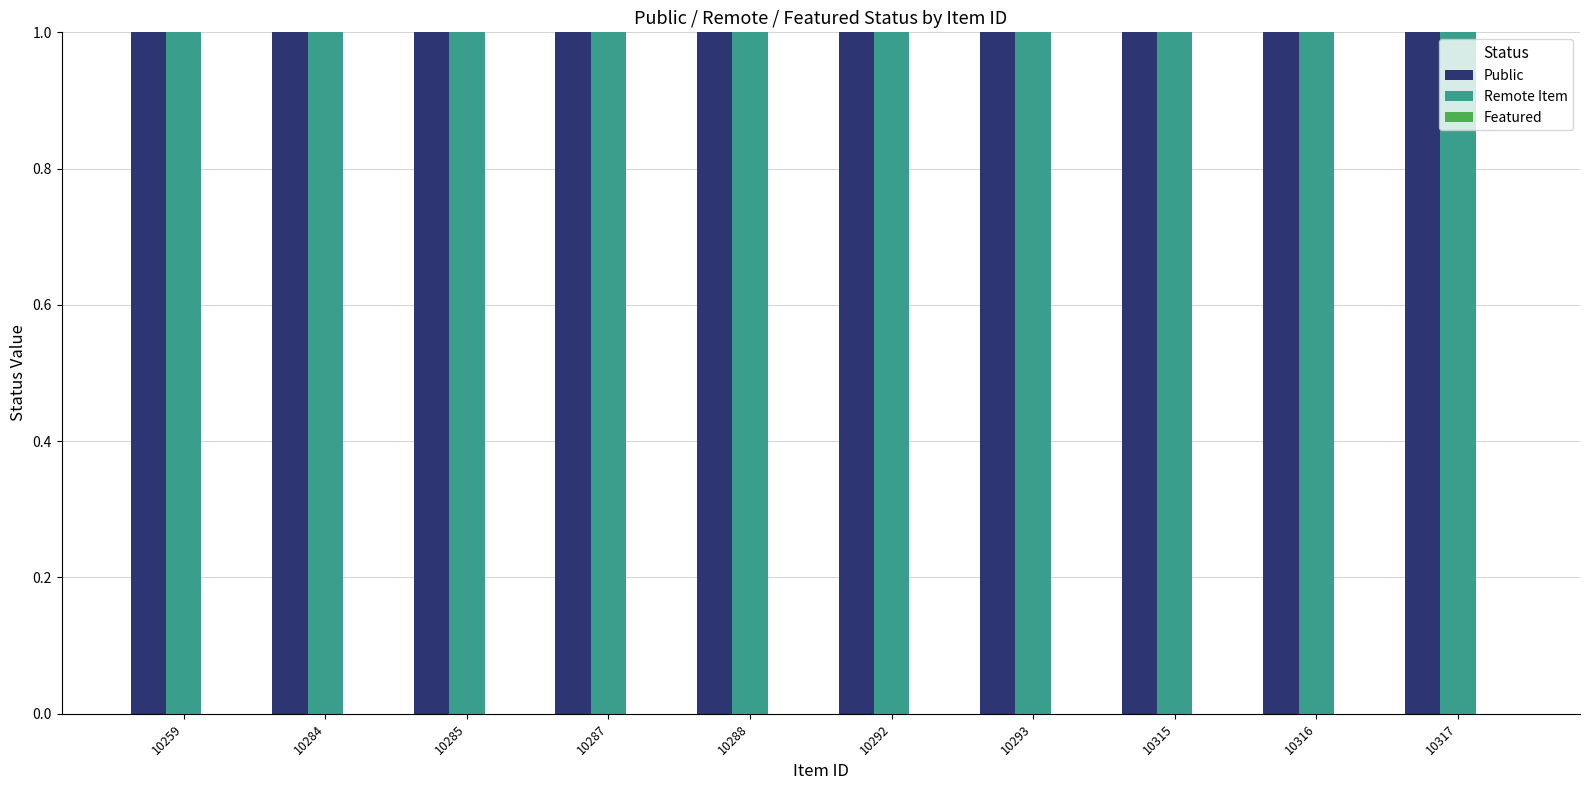

The value of Remote Item at 10292 is 1. True or false?

True